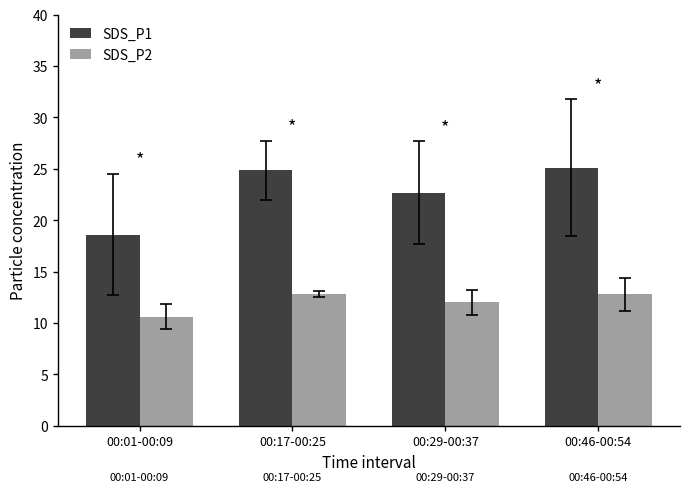

Which series has the largest total across all categories?

SDS_P1